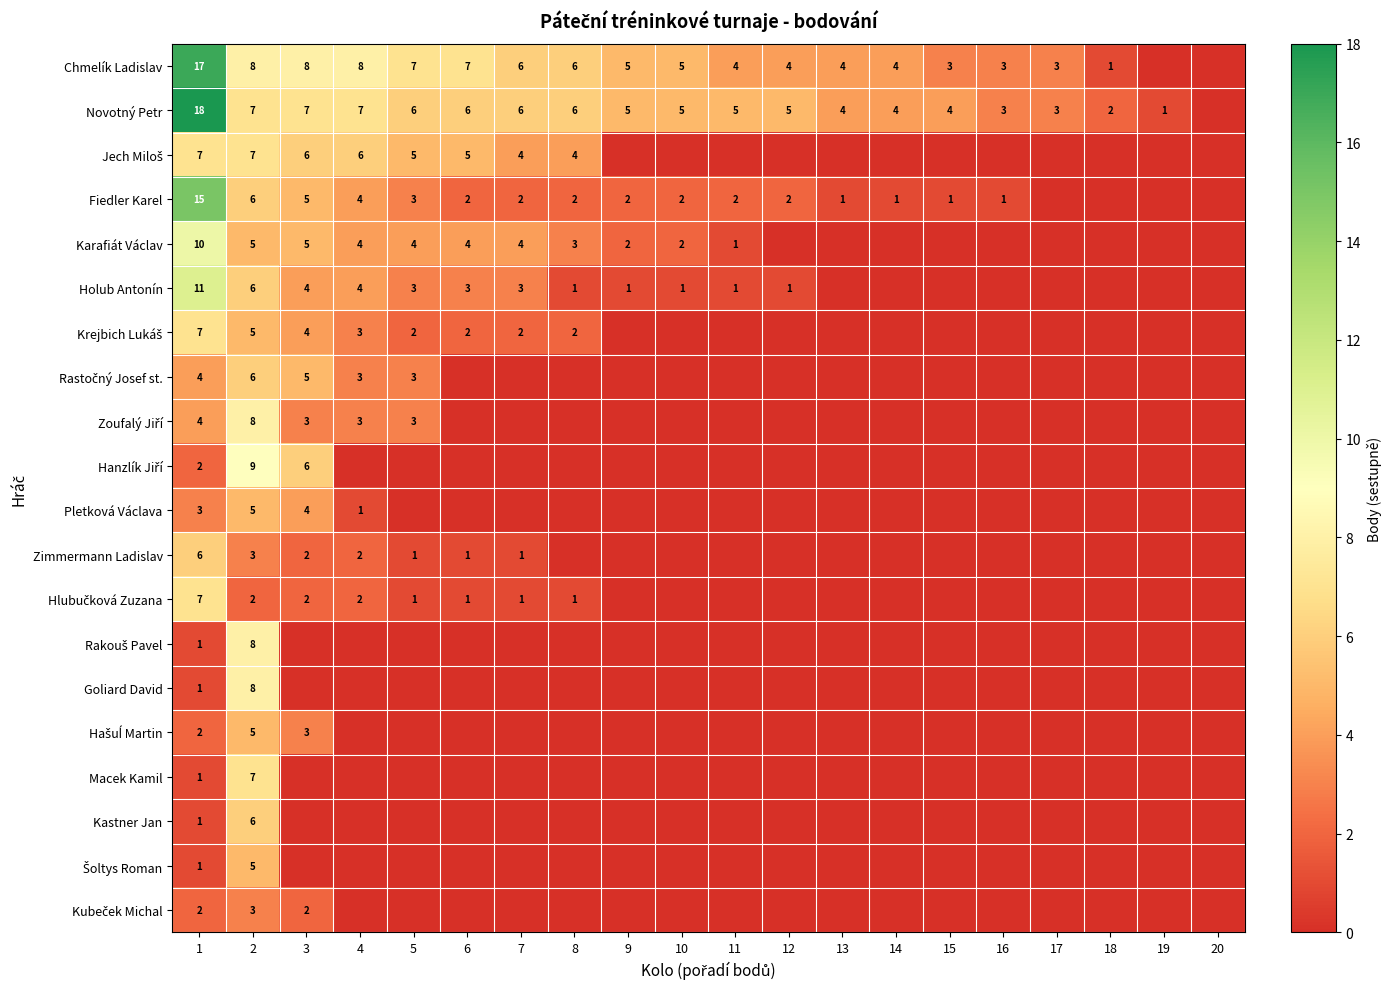

The value of Fiedler Karel at 7 is 3. True or false?

False